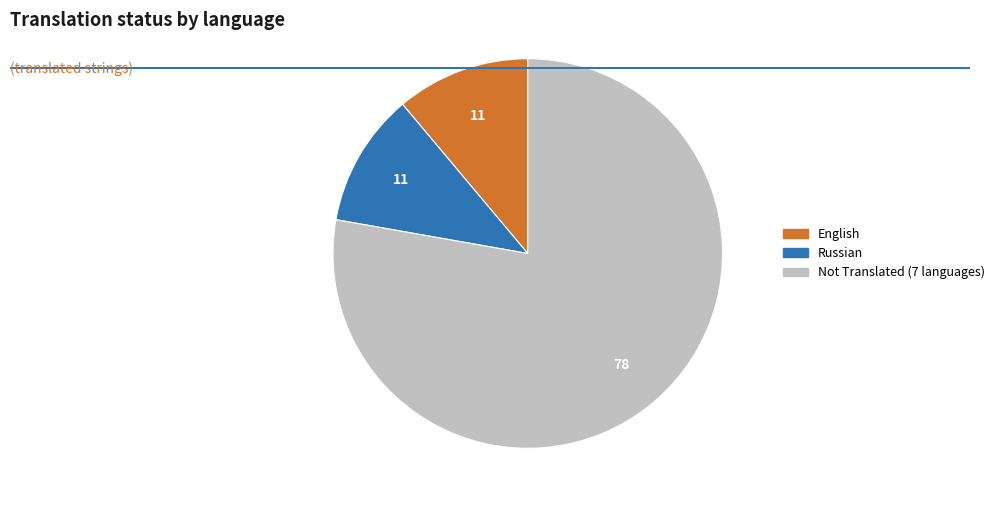

Does any single category account for the majority?

Yes